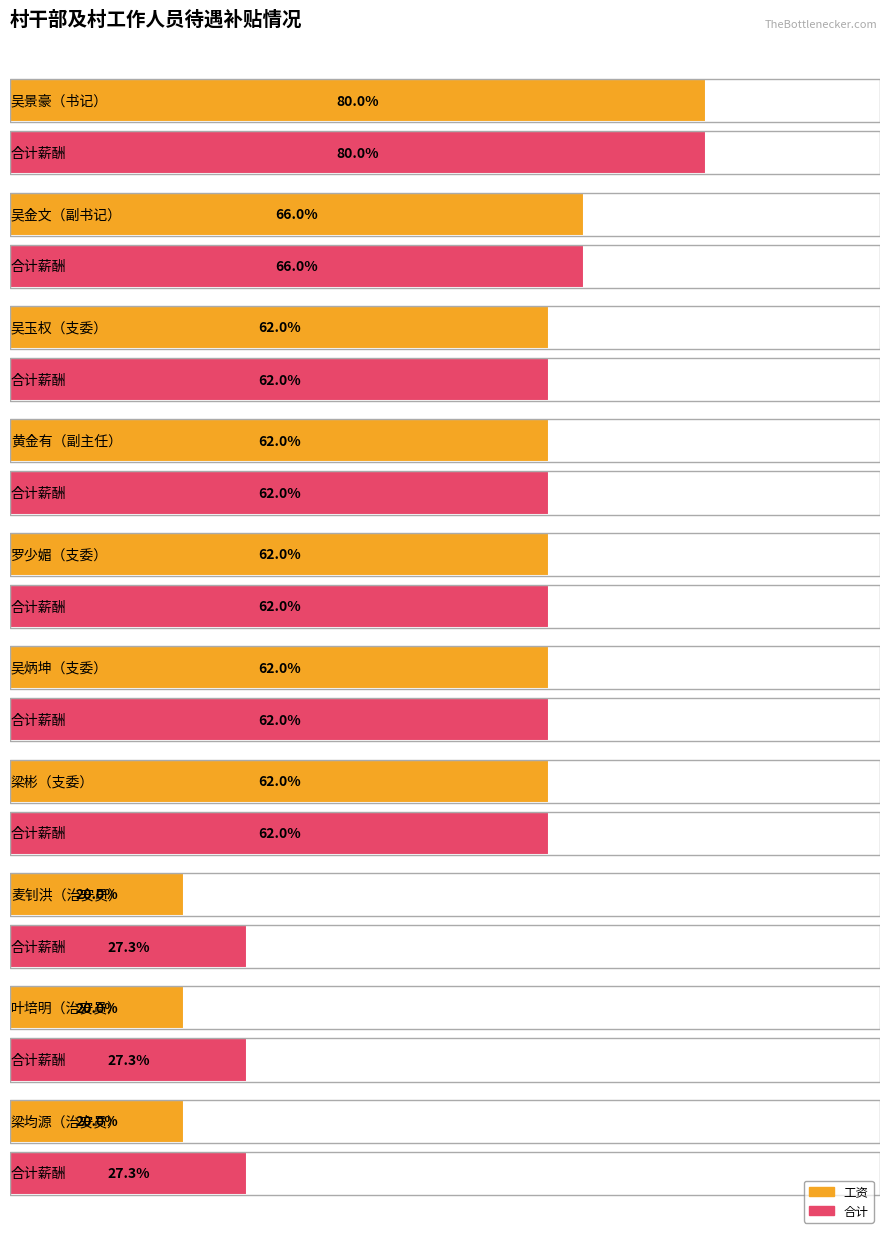

How many data points in 合计 are less than 6200?

3